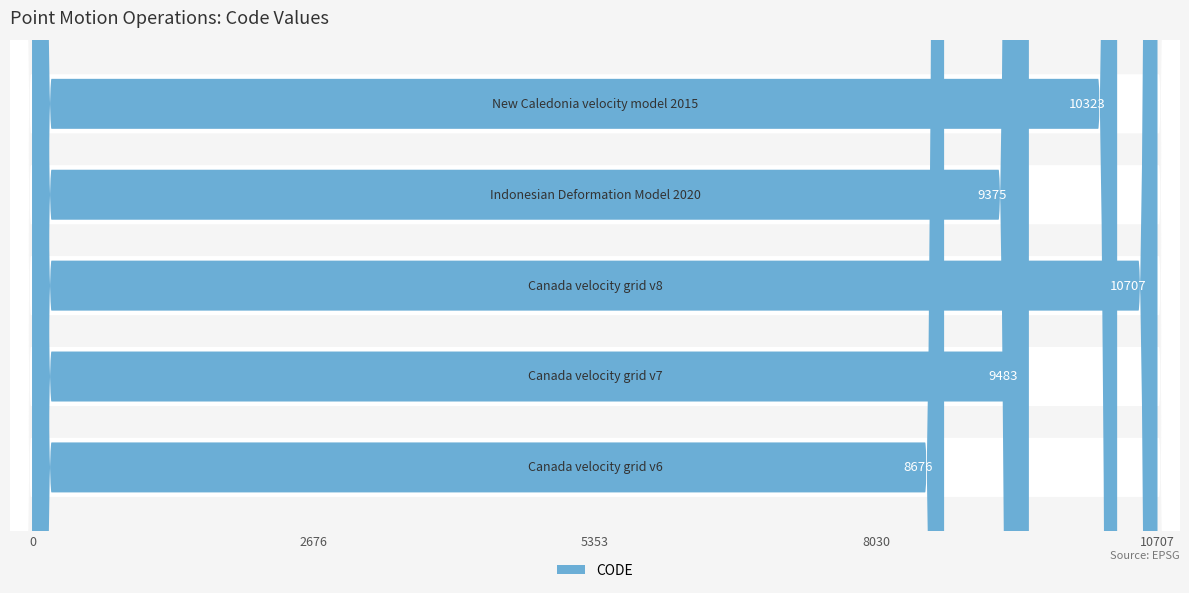

What is the difference between the maximum and minimum values?

2031